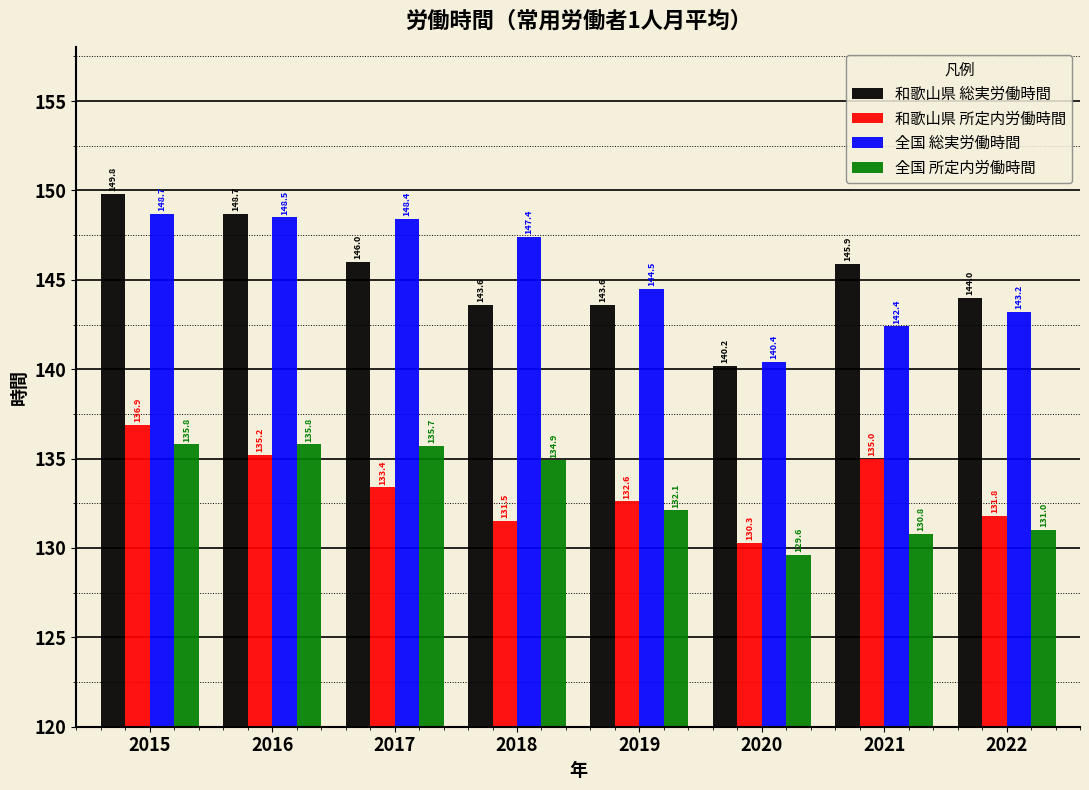

Reading right to left, transcribe all the data shown in this chart.

和歌山県 総実労働時間: 2022=144.0	2021=145.9	2020=140.2	2019=143.6	2018=143.6	2017=146.0	2016=148.7	2015=149.8
和歌山県 所定内労働時間: 2022=131.8	2021=135.0	2020=130.3	2019=132.6	2018=131.5	2017=133.4	2016=135.2	2015=136.9
全国 総実労働時間: 2022=143.2	2021=142.4	2020=140.4	2019=144.5	2018=147.4	2017=148.4	2016=148.5	2015=148.7
全国 所定内労働時間: 2022=131.0	2021=130.8	2020=129.6	2019=132.1	2018=134.9	2017=135.7	2016=135.8	2015=135.8